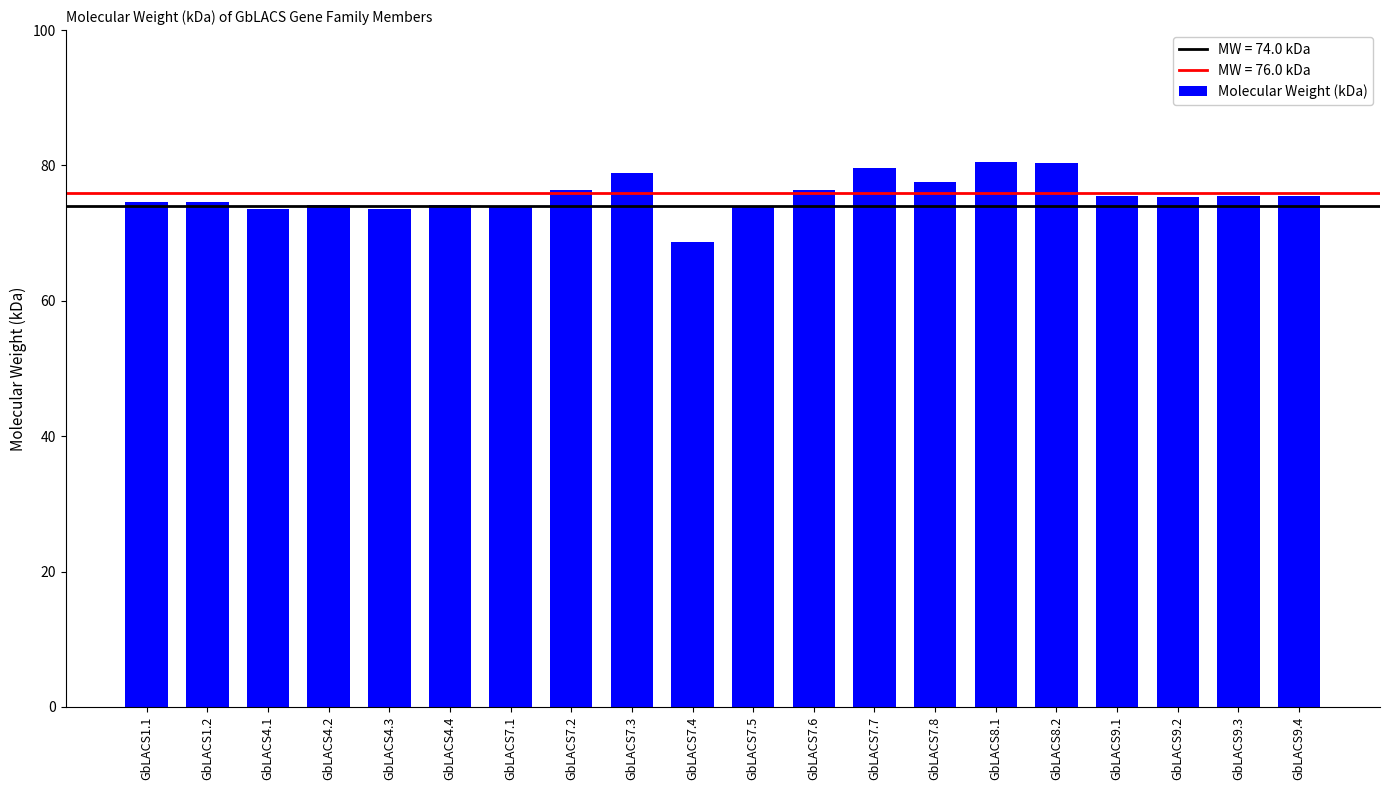

What is the sum of all values?

1512.7